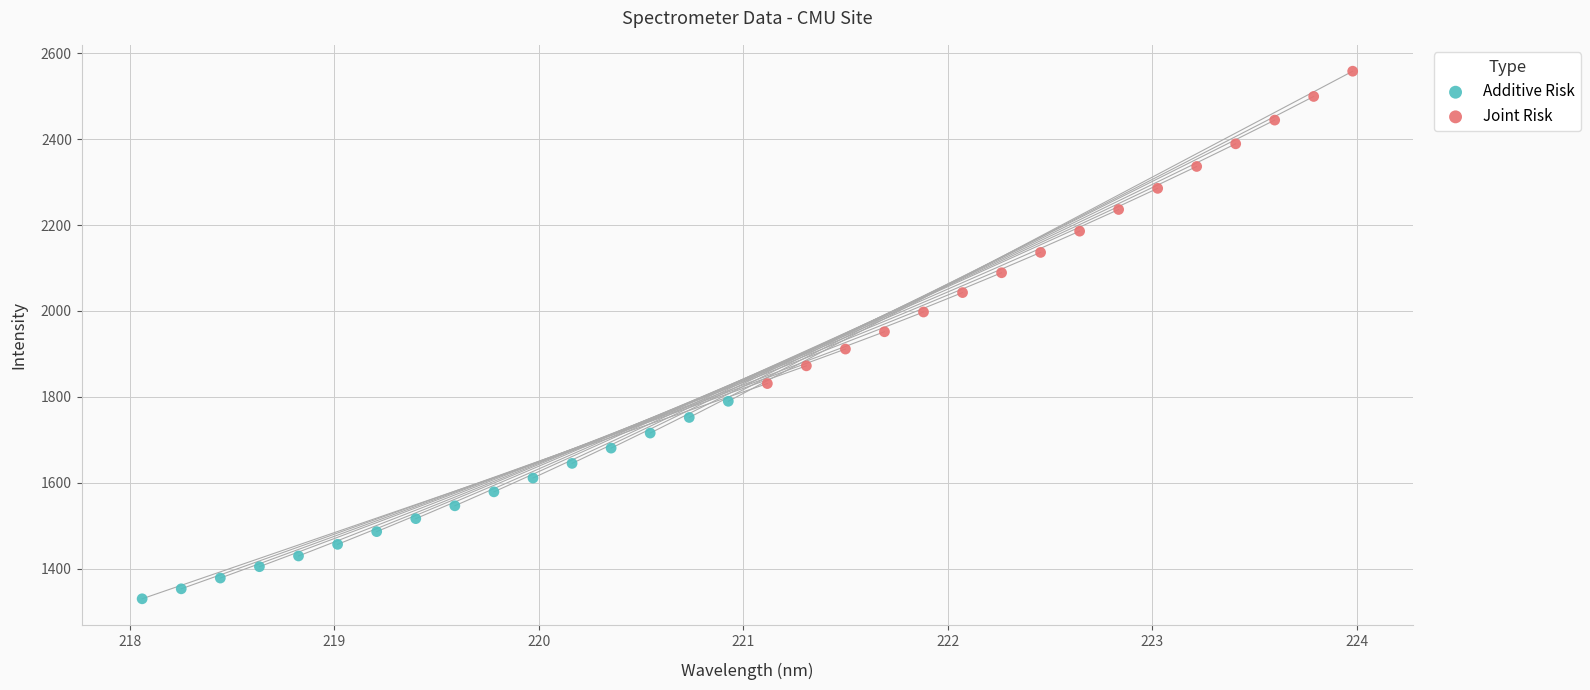

Which series has the largest Y range (max minus min)?

Joint Risk